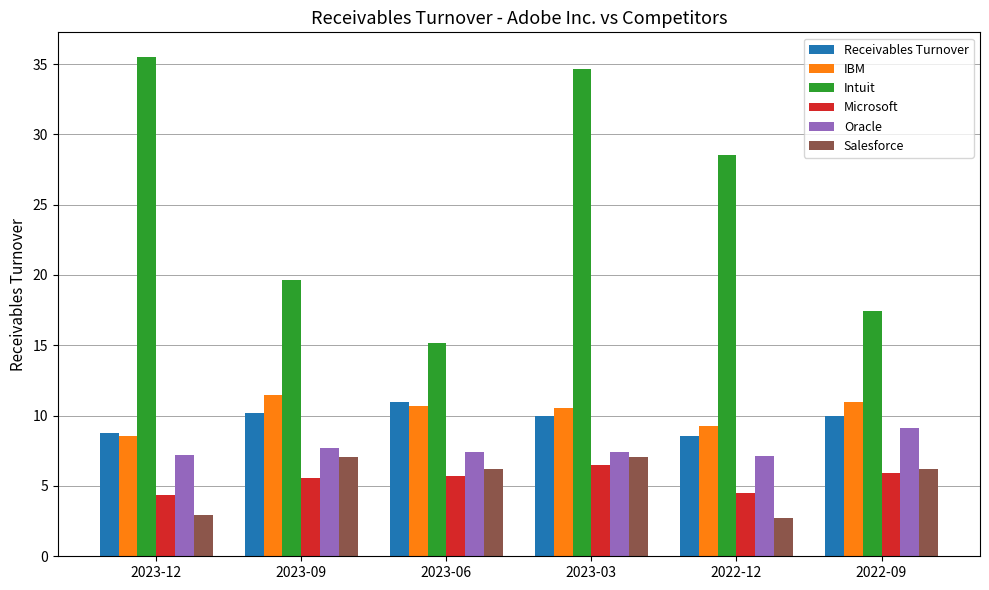

List the labels in order of Intuit value, smallest first.

2023-06, 2022-09, 2023-09, 2022-12, 2023-03, 2023-12